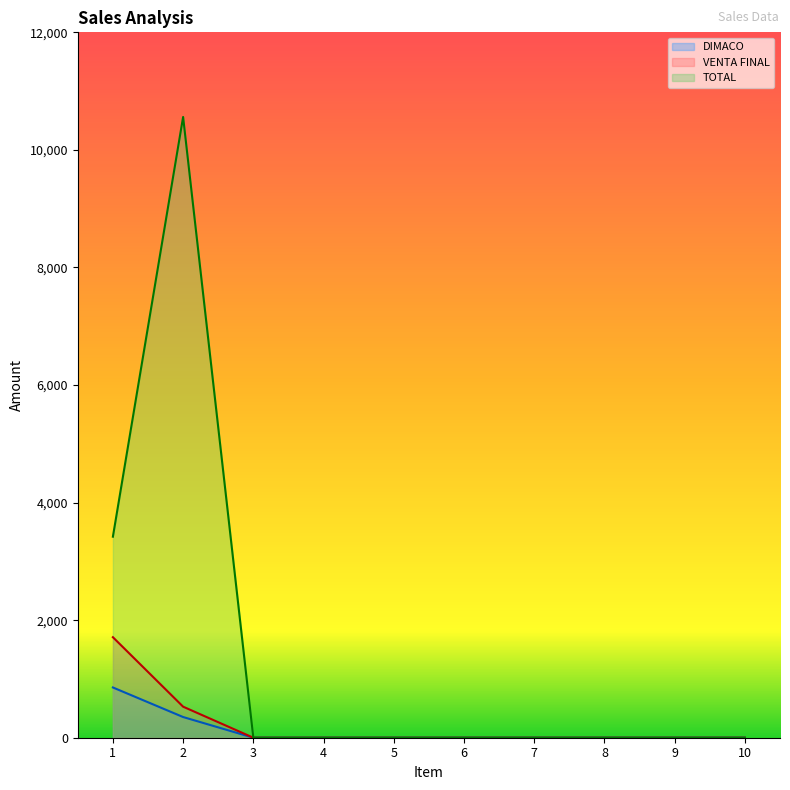

True or false: DIMACO and VENTA FINAL cross at least once.

False